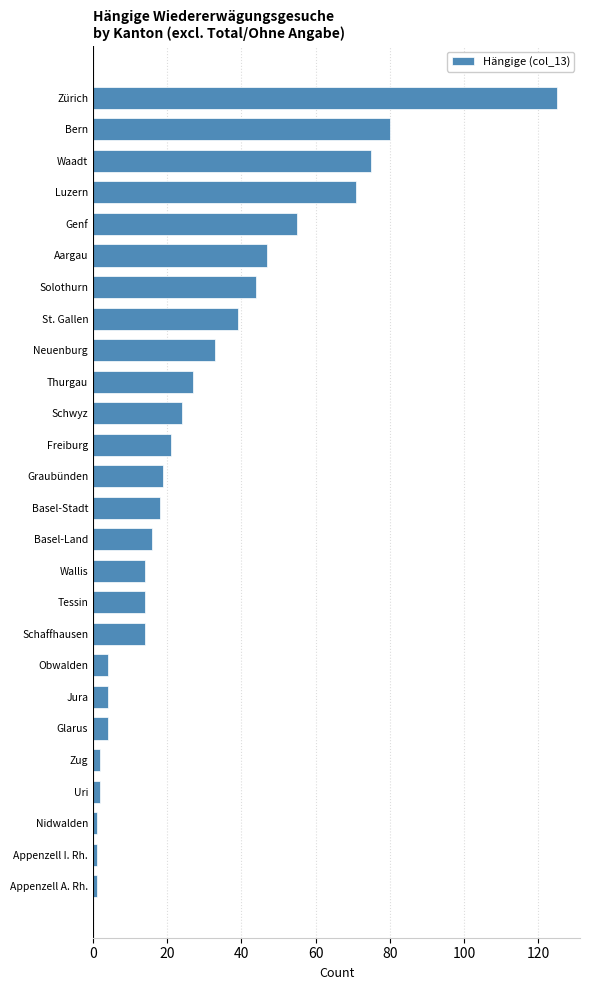

Reading bottom to top, extract all data points from this chart.

1	1	1	2	2	4	4	4	14	14	14	16	18	19	21	24	27	33	39	44	47	55	71	75	80	125